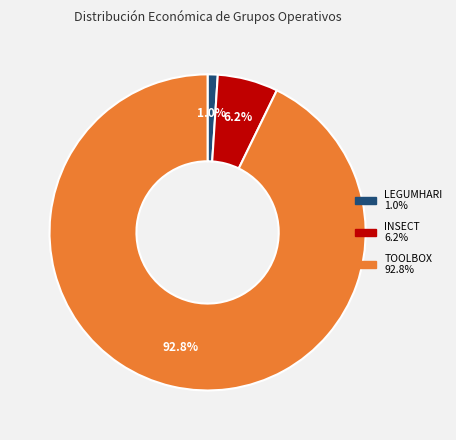

How many segments does this pie chart have?

3